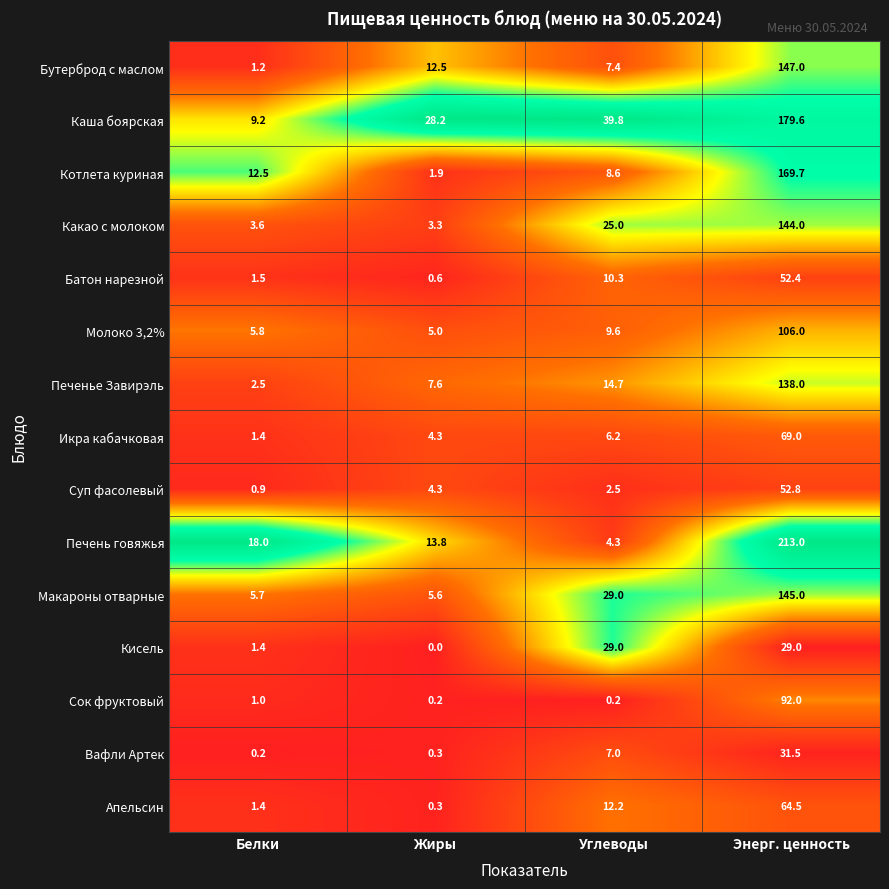

Which series has the largest range (max minus min)?

Печень говяжья